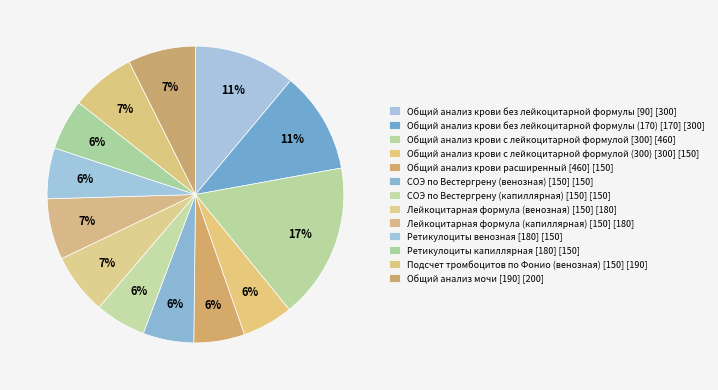

How many segments does this pie chart have?

13